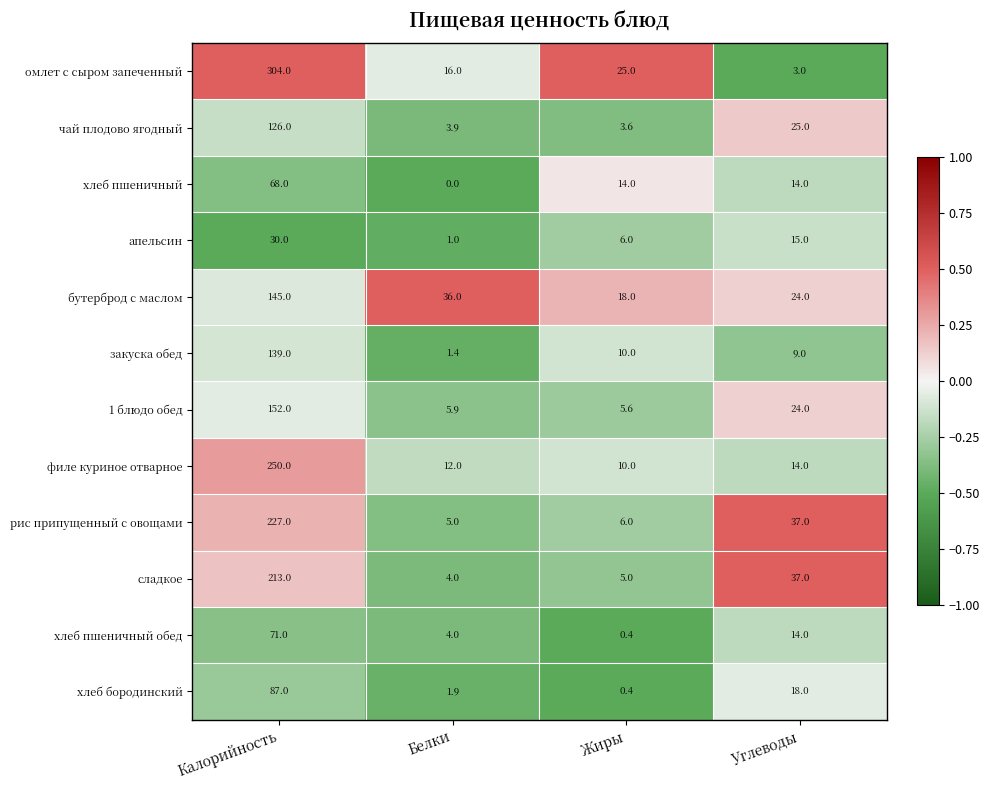

How many series are shown in this chart?

12